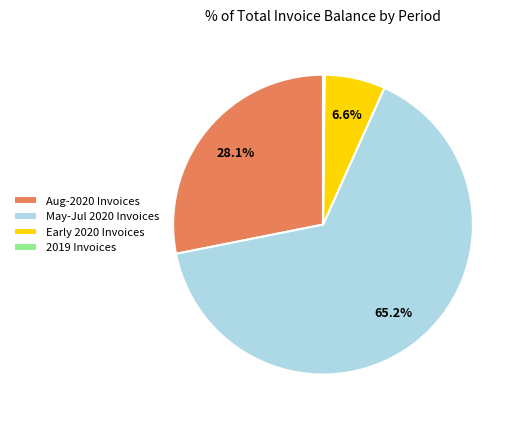

What is the ratio of the value at May-Jul 2020 Invoices to the value at Early 2020 Invoices?

9.9